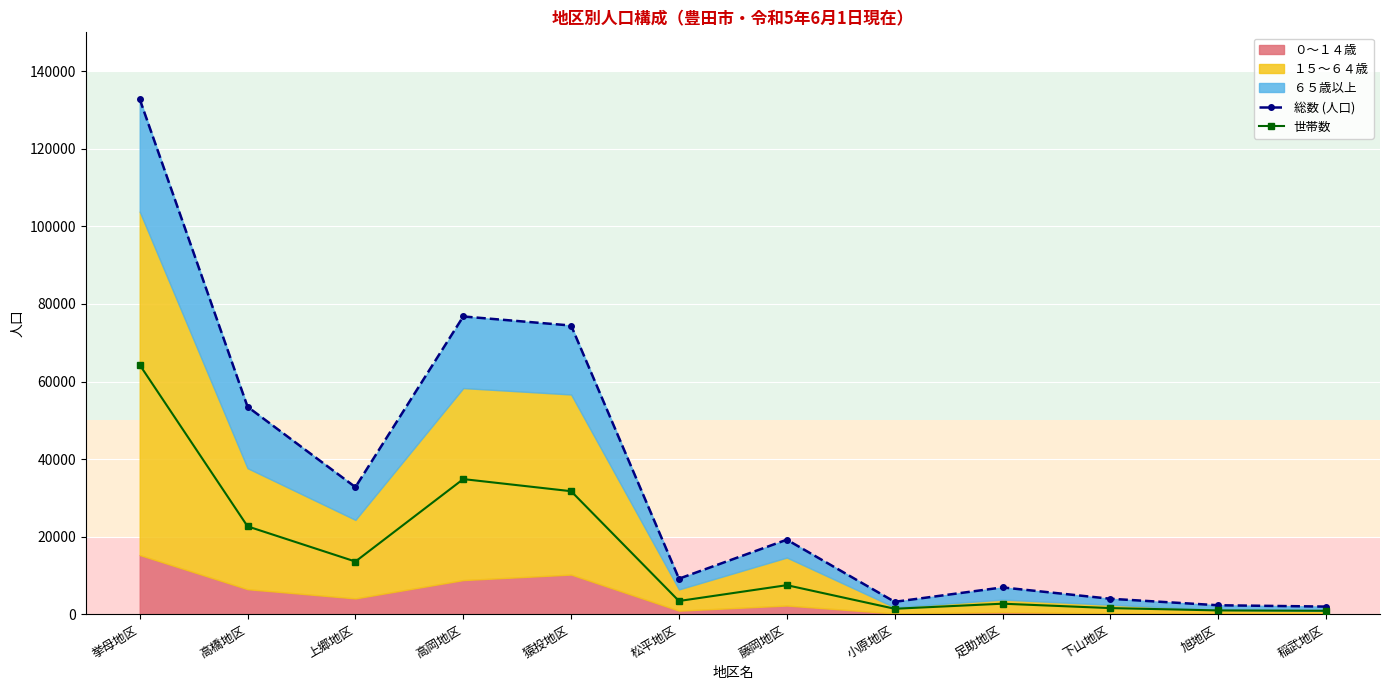

Which series has the widest spread of values?

総数 (人口)